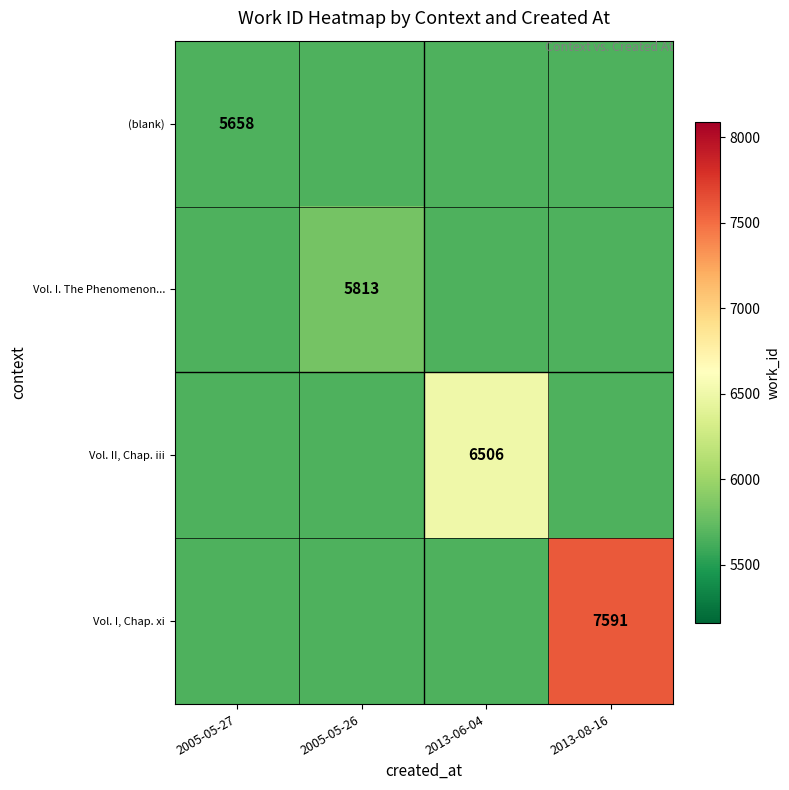

True or false: Vol. I. The Phenomenon... has a value of 5813 at 2005-05-26.

True